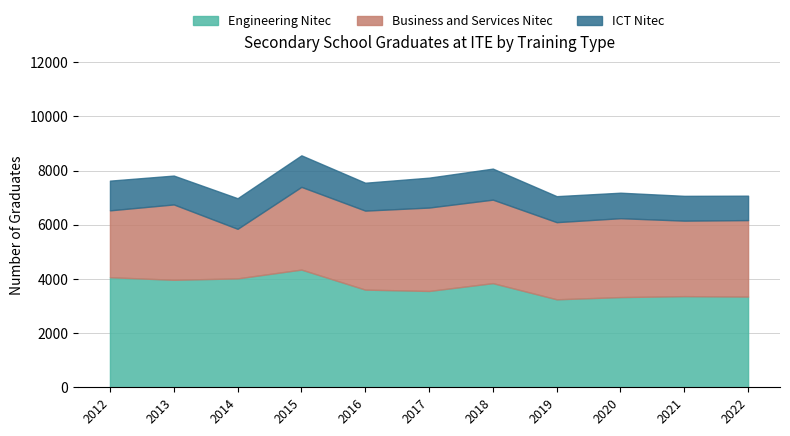

How many interior local valleys does the Business and Services Nitec series have?

4